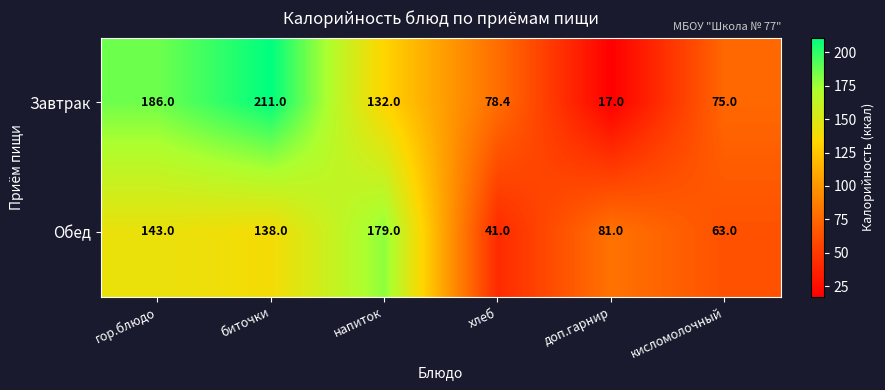

What is the difference between the maximum and minimum values in the Обед series?

138.0